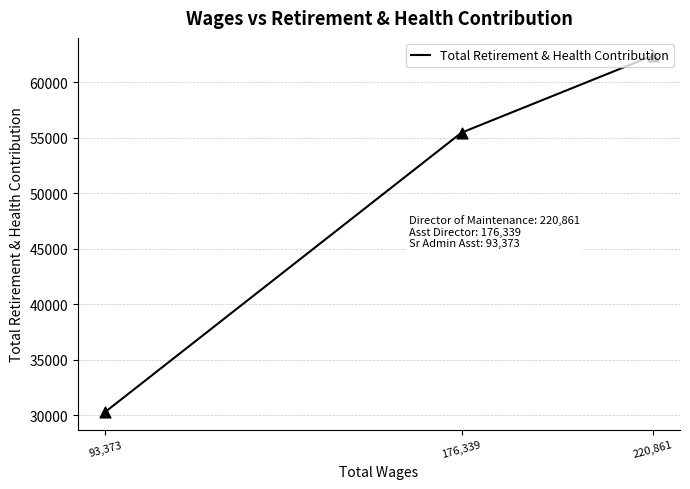

Which has a higher value, 176,339 or 93,373?

176,339